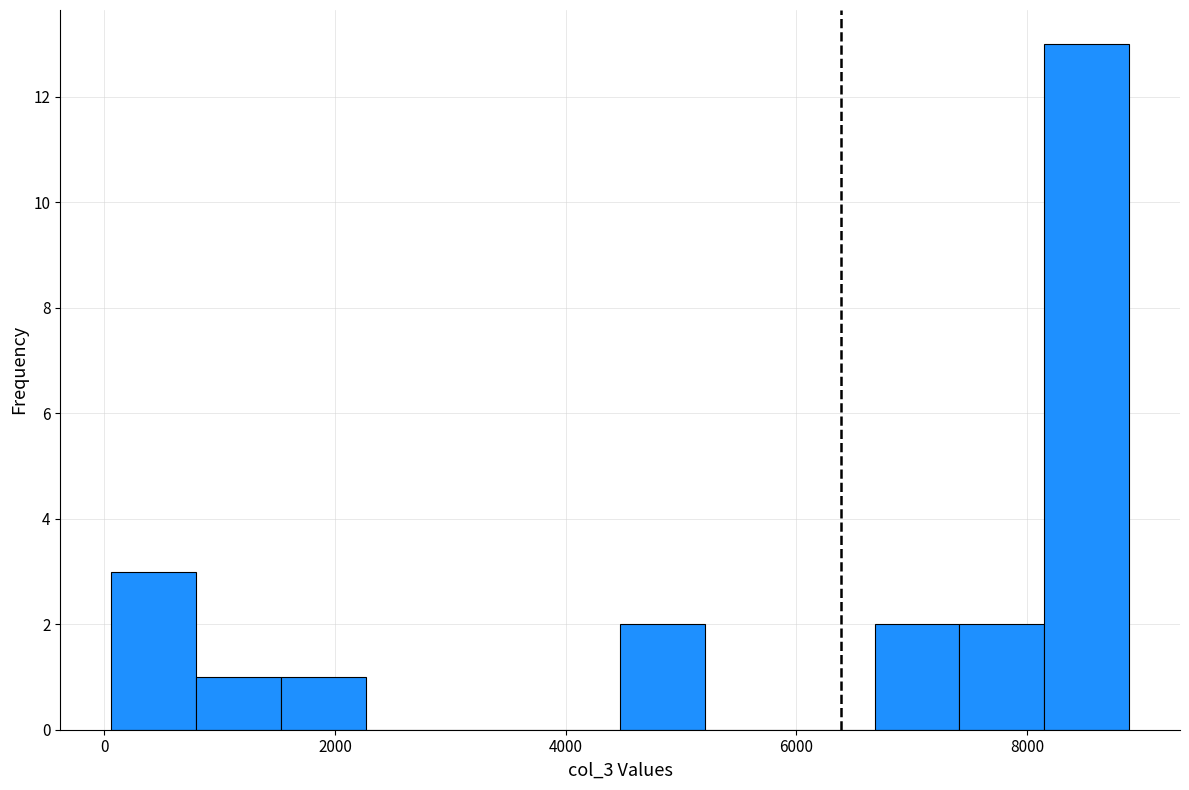

Read against the x-axis, roughly where is the centre of the tallest bar?

8600